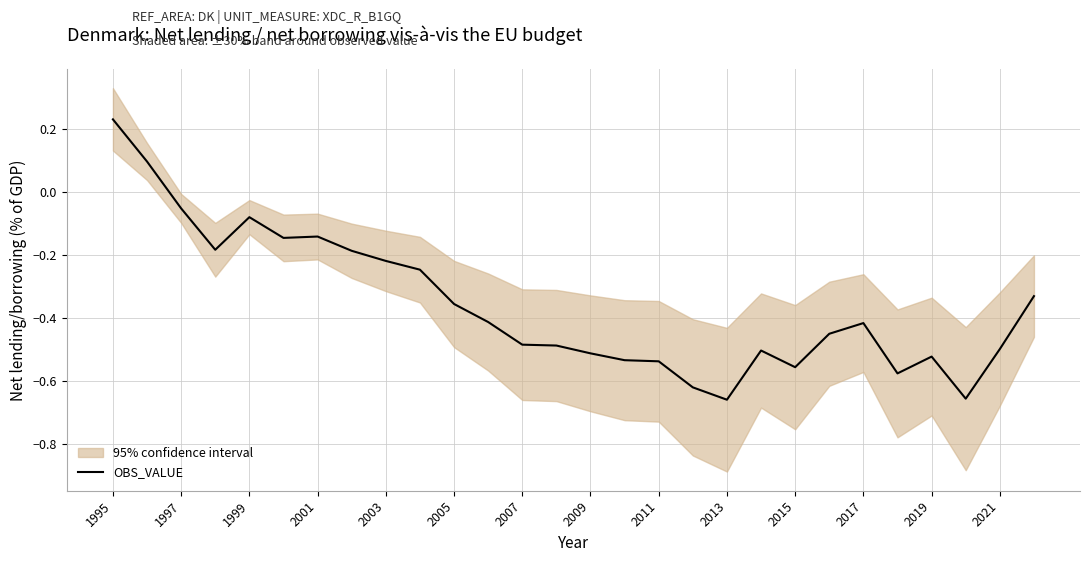

Which label corresponds to the largest value in the chart?

1995